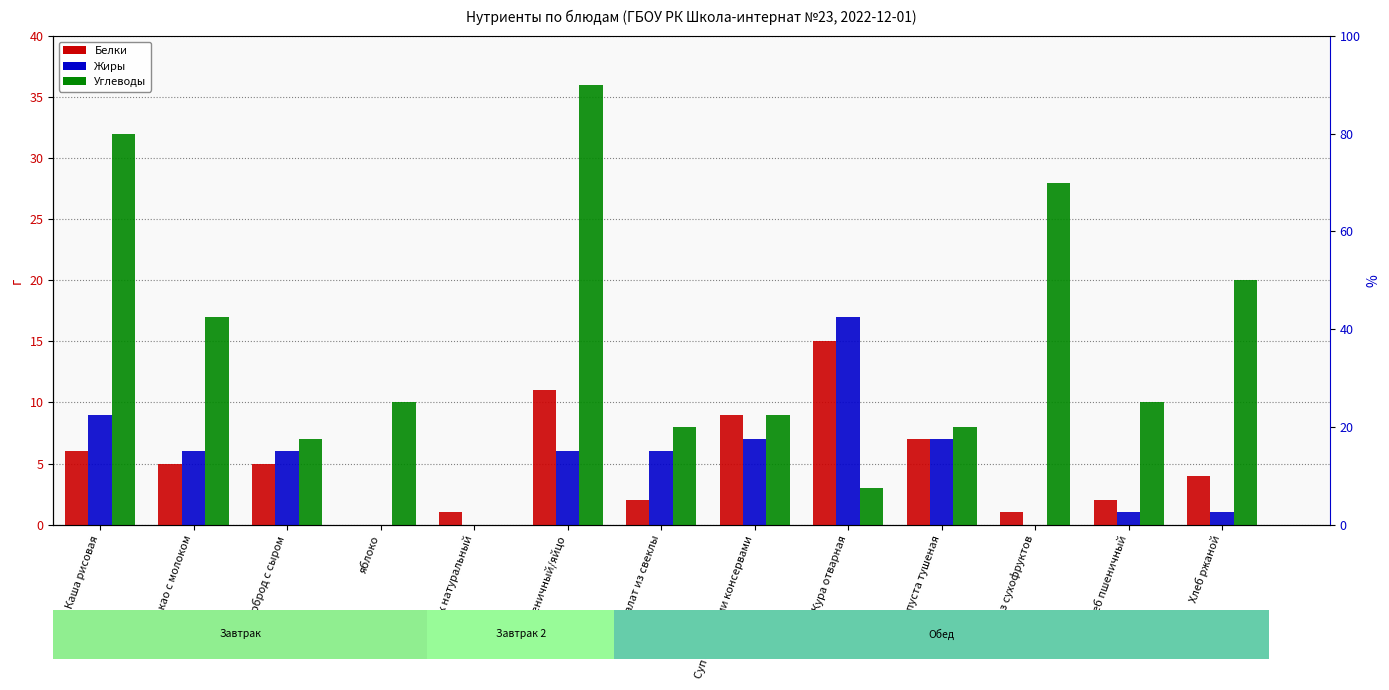

What is the label of the 12th bar from the left?

Хлеб пшеничный